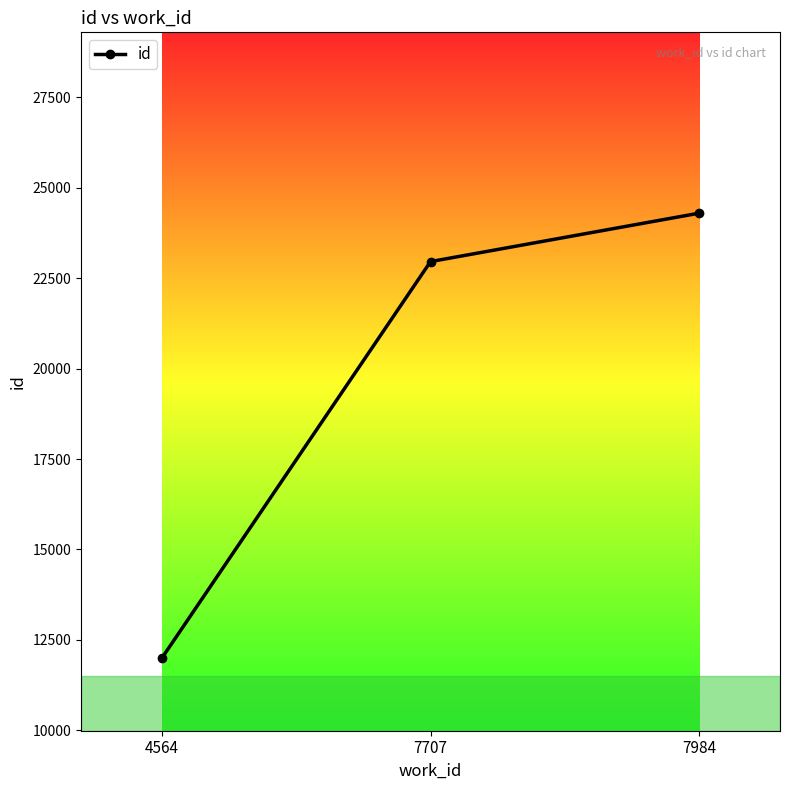

What is the value of the 1st point from the left?

11987